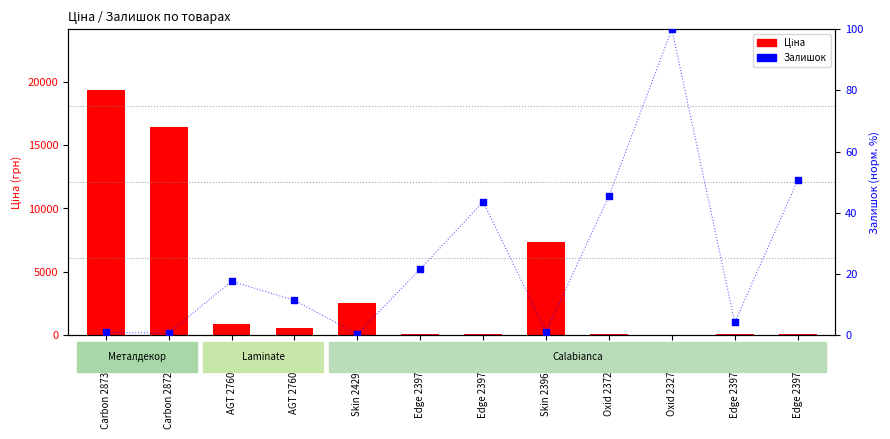

Which series reaches the minimum Y coordinate?

Залишок